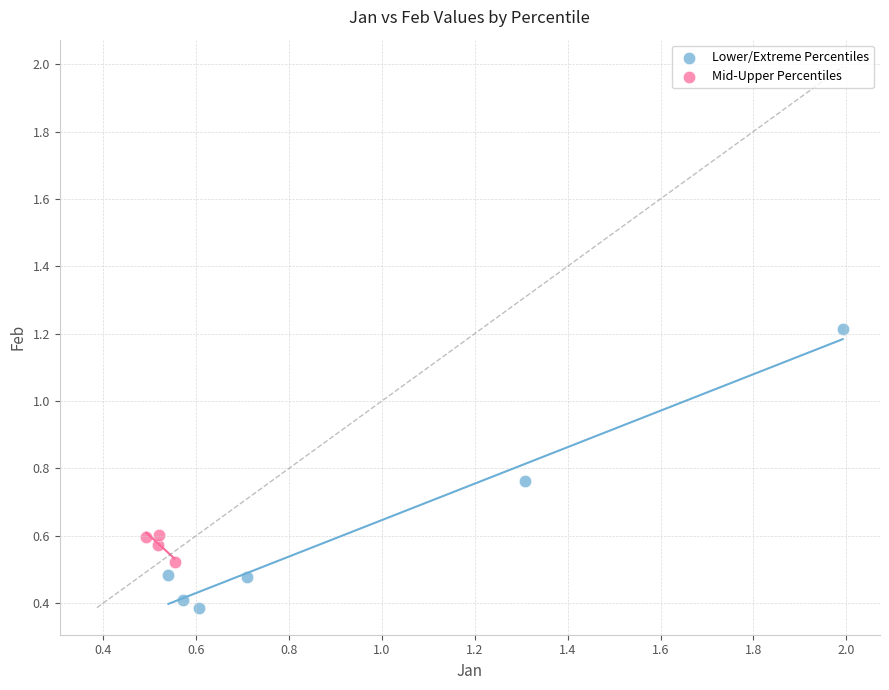

Which series contains the highest Y value?

Lower/Extreme Percentiles